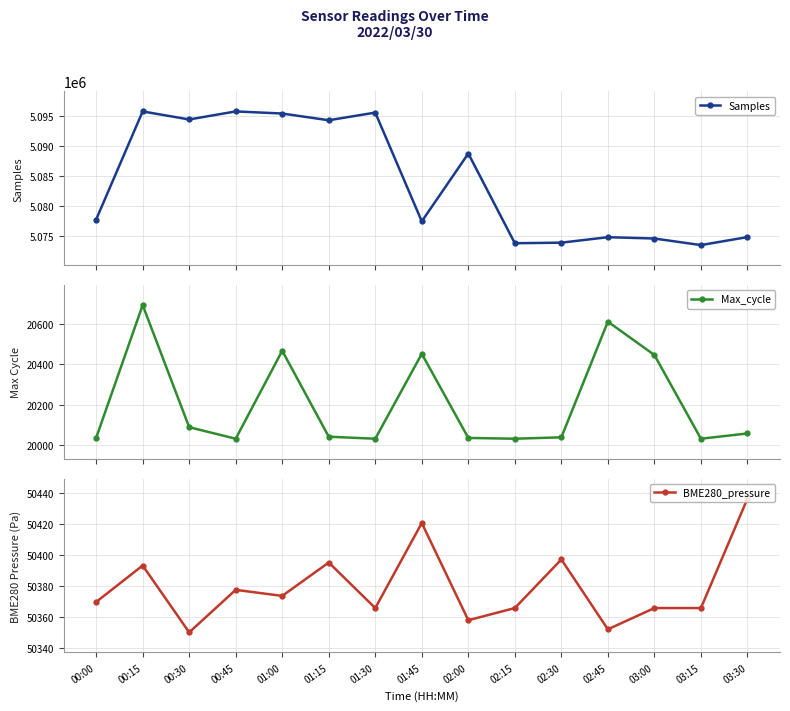

How many interior local peaks does the Samples series have?

5